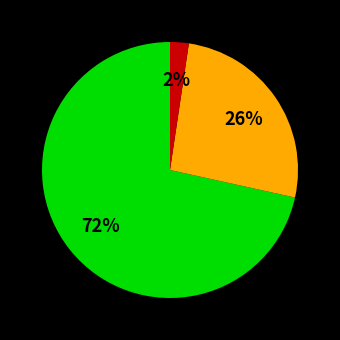

Is there a majority slice in this chart?

Yes